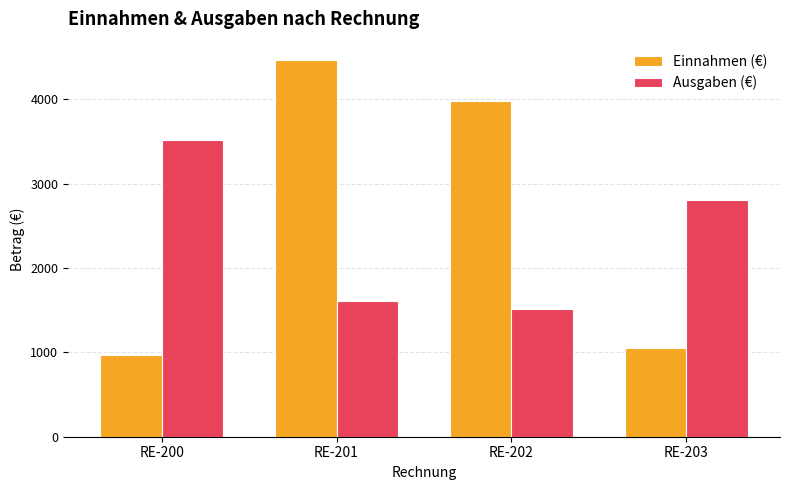

Rank the series at RE-203 from highest to lowest value.

Ausgaben (€), Einnahmen (€)